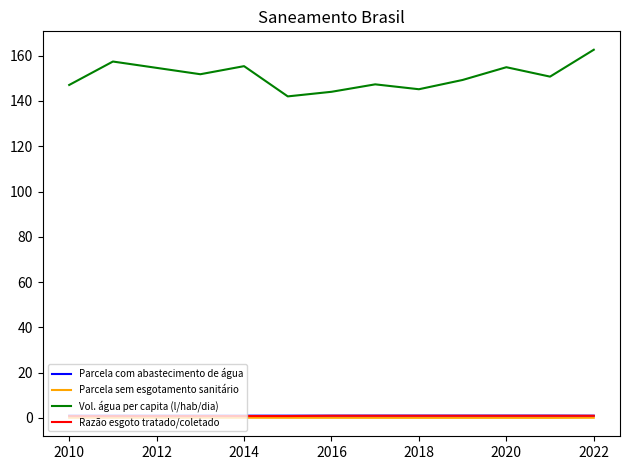

What is the maximum value shown in the chart?

162.6